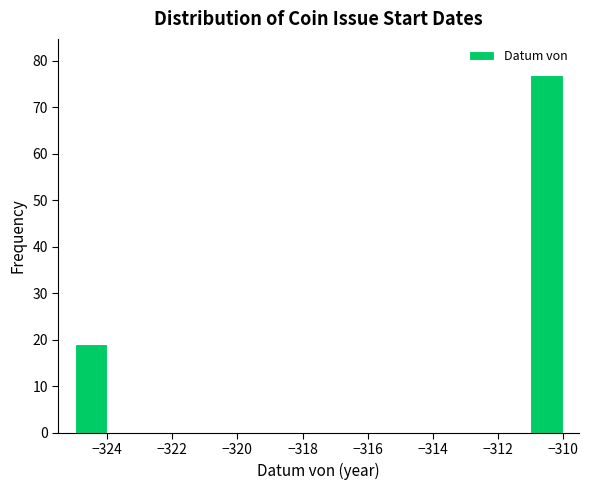

Over which range of the x-axis is the bar tallest?

-311 to -310